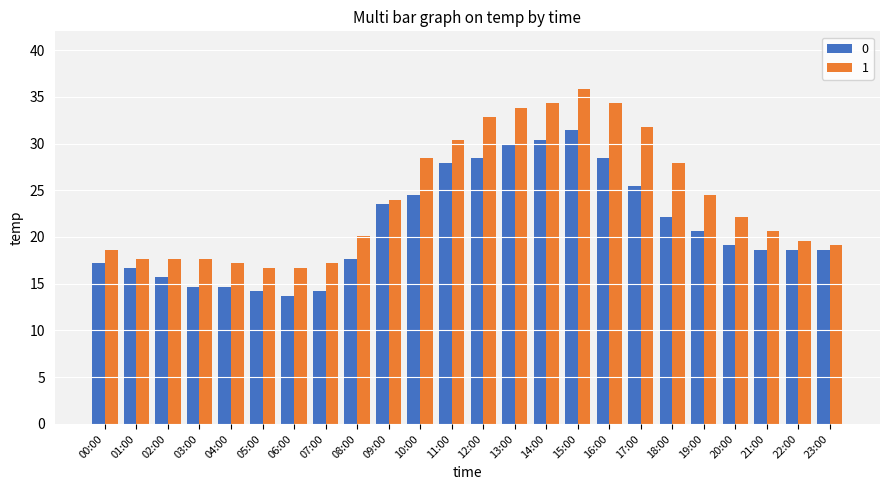

What is the difference between the highest and lowest values at 16:00?

5.9